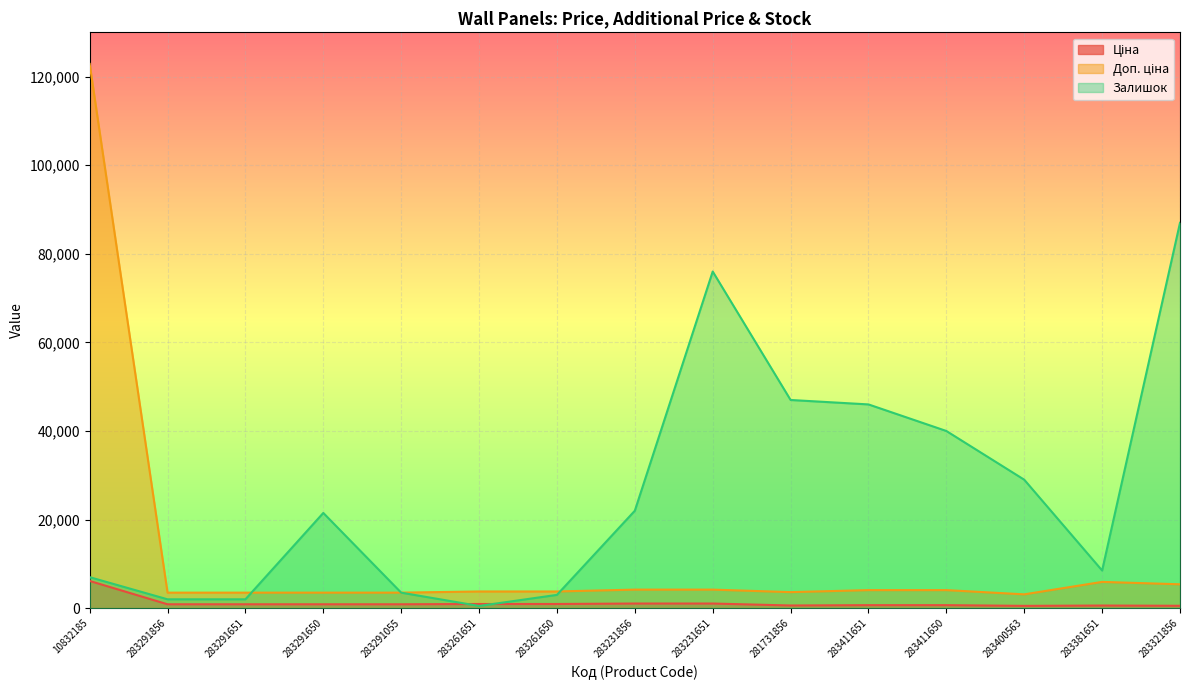

What is the label of the 10th point from the right?

283261651